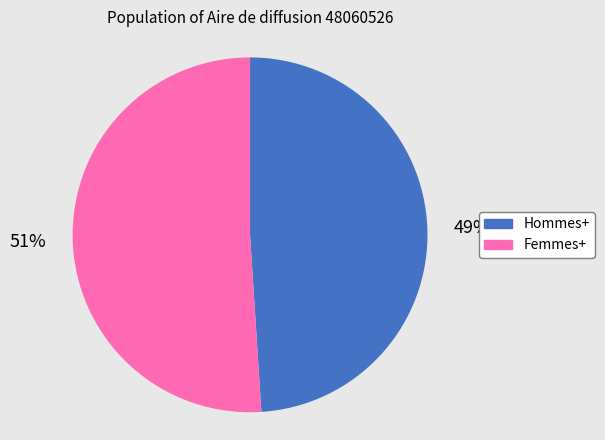

Do Femmes+ and Hommes+ together represent more than half of the pie?

Yes